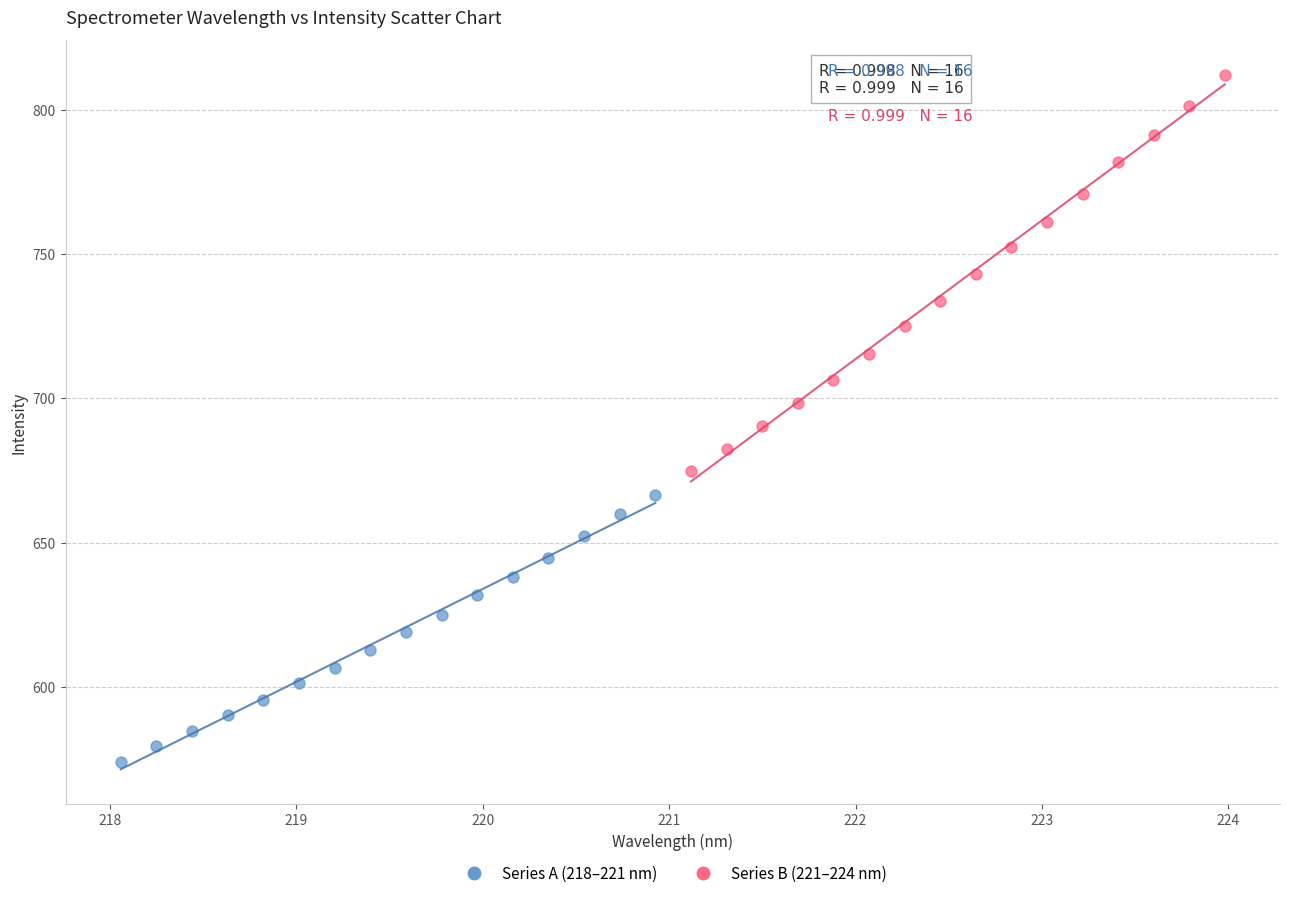

Which series contains the highest Y value?

Series B (221–224 nm)